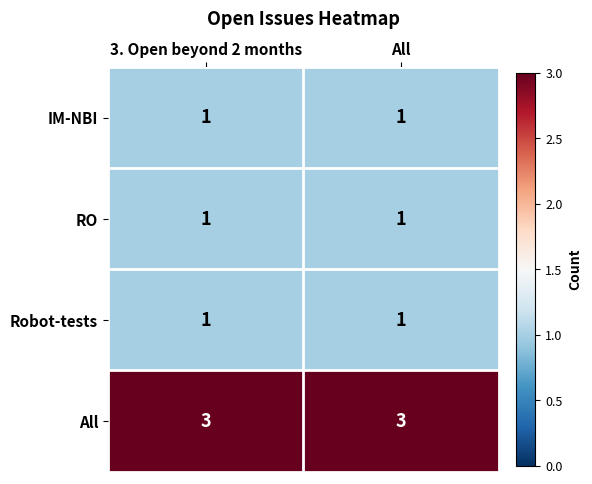

Reading right to left, transcribe all the data shown in this chart.

IM-NBI: All=1	3. Open beyond 2 months=1
RO: All=1	3. Open beyond 2 months=1
Robot-tests: All=1	3. Open beyond 2 months=1
All: All=3	3. Open beyond 2 months=3